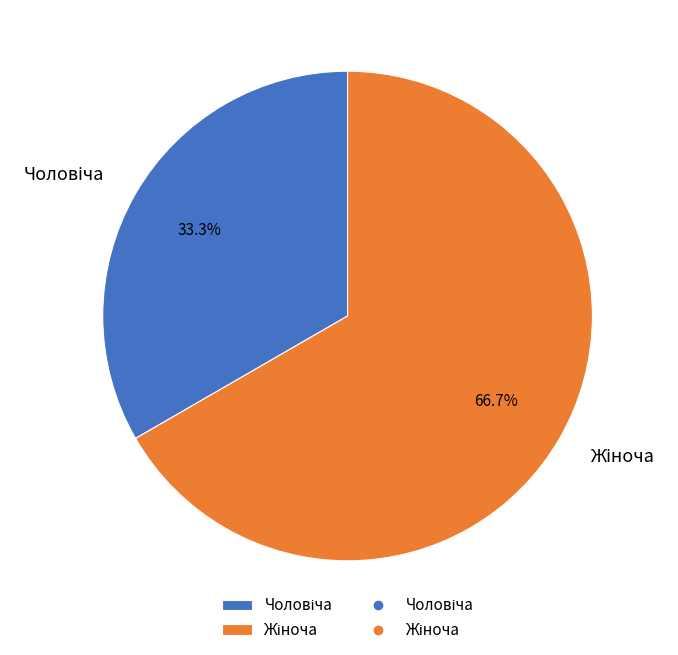

How many segments does this pie chart have?

2